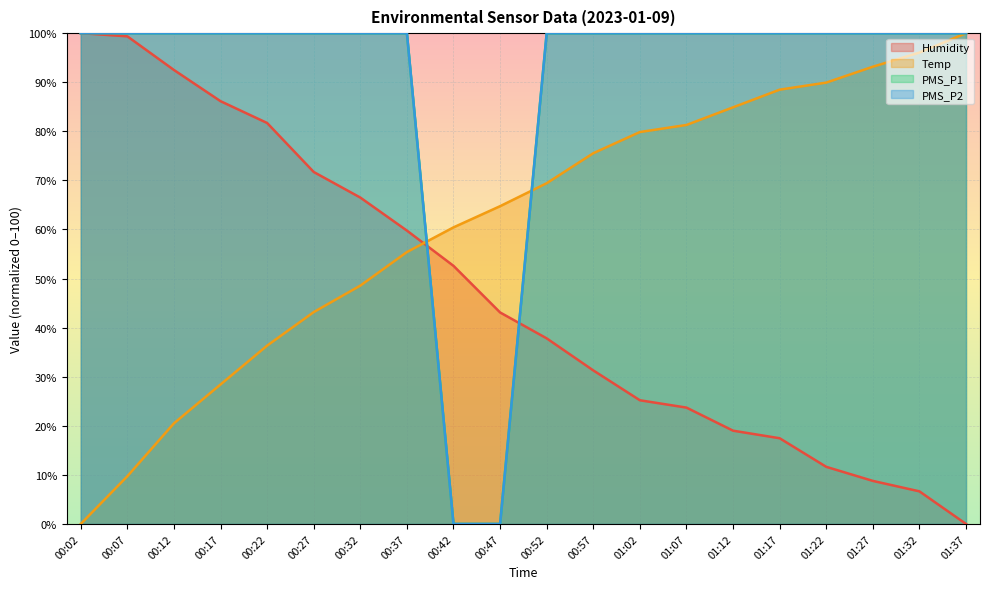

List the labels in order of PMS_P2 value, smallest first.

00:42, 00:47, 00:02, 00:07, 00:12, 00:17, 00:22, 00:27, 00:32, 00:37, 00:52, 00:57, 01:02, 01:07, 01:12, 01:17, 01:22, 01:27, 01:32, 01:37